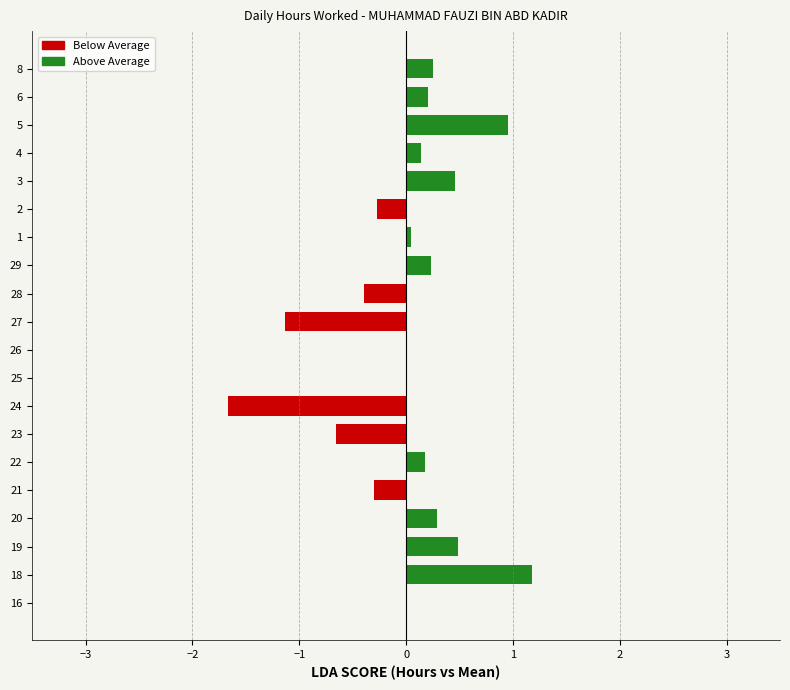

What is the maximum value shown in the chart?

1.2